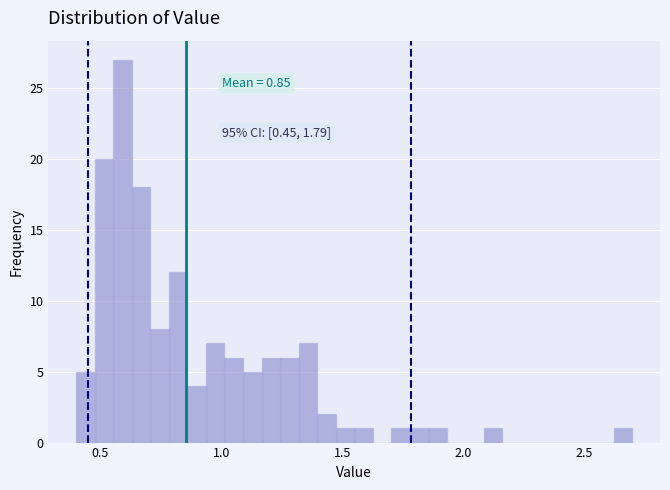

Around what value on the x-axis is the tallest bar? Give the approximate position of its centre, as read against the axis.

0.60